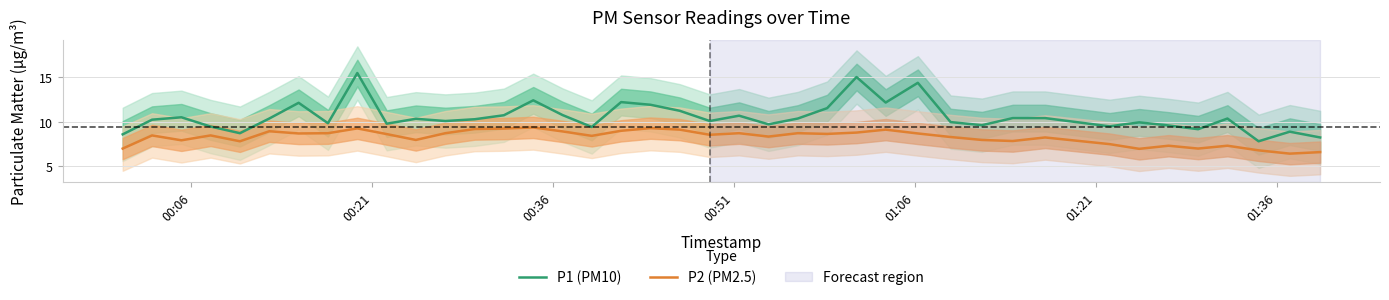

What is the maximum value for P2 (PM2.5)?

9.4